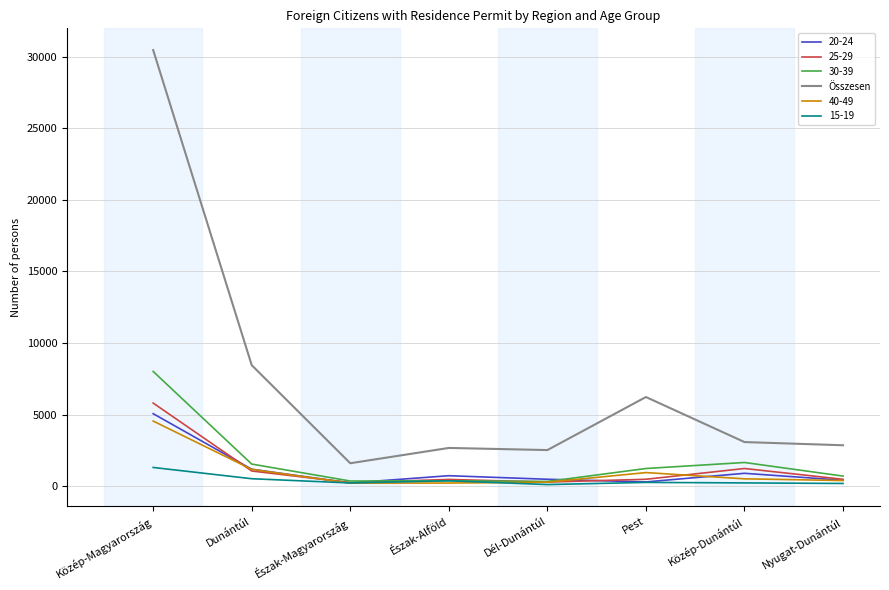

At which category is the sum across all series the highest?

Közép-Magyarország